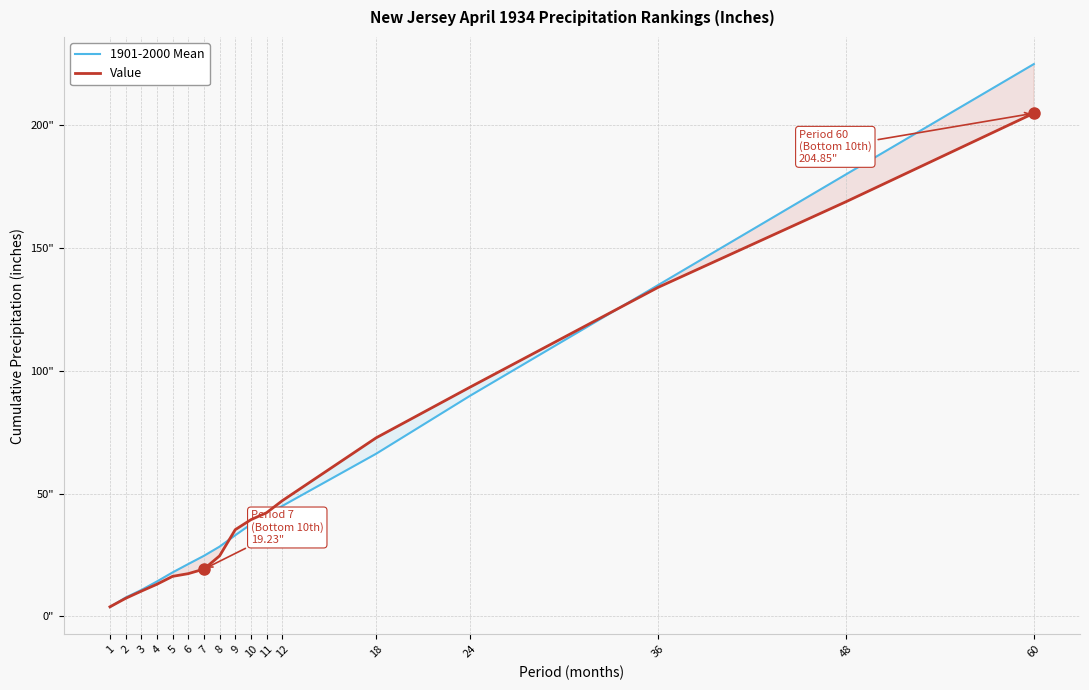

At which category does the chart reach its minimum across all series?

1